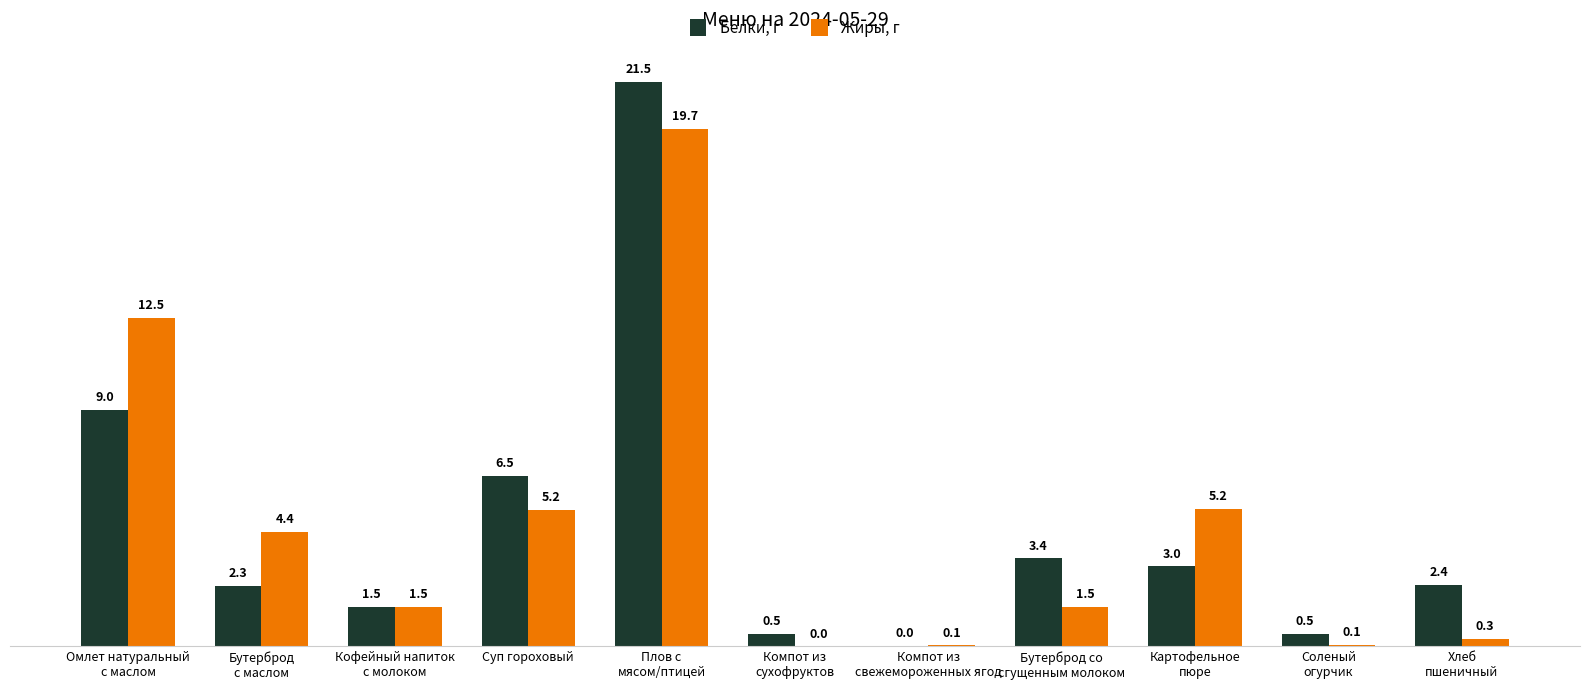

What is the greatest value displayed?

21.5